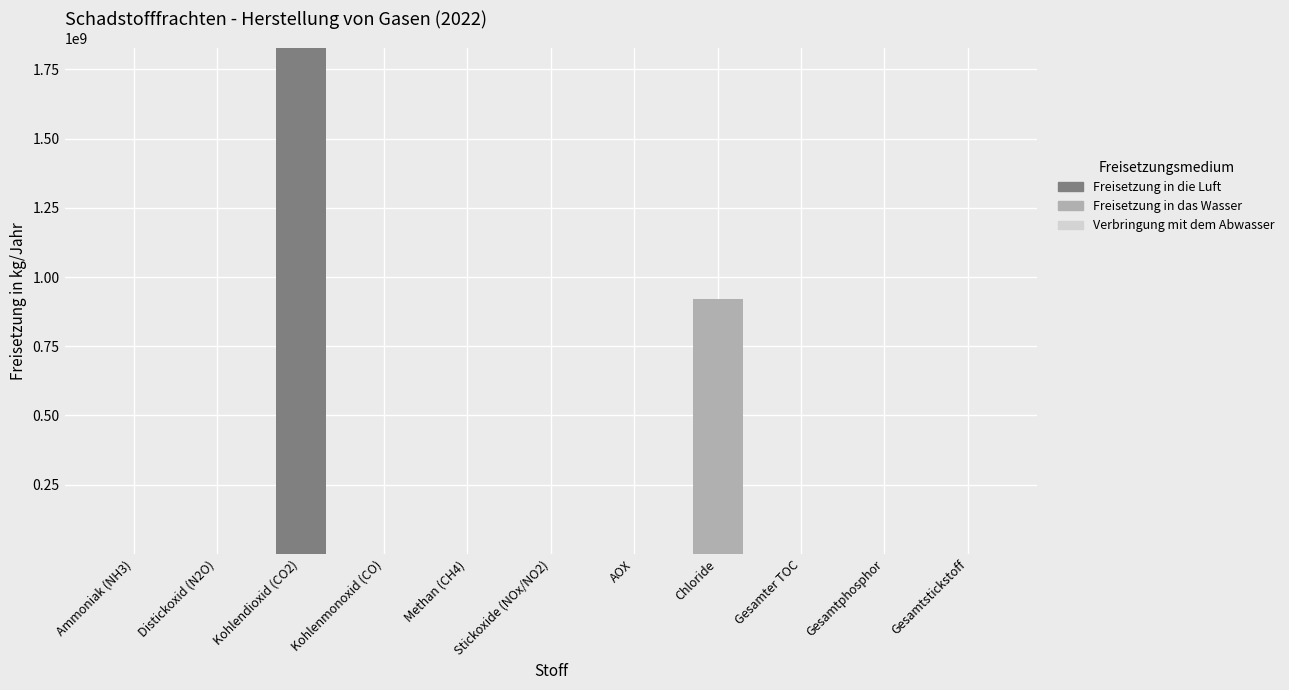

The Freisetzung in die Luft series shows -1089304043 at Gesamter TOC. True or false?

False